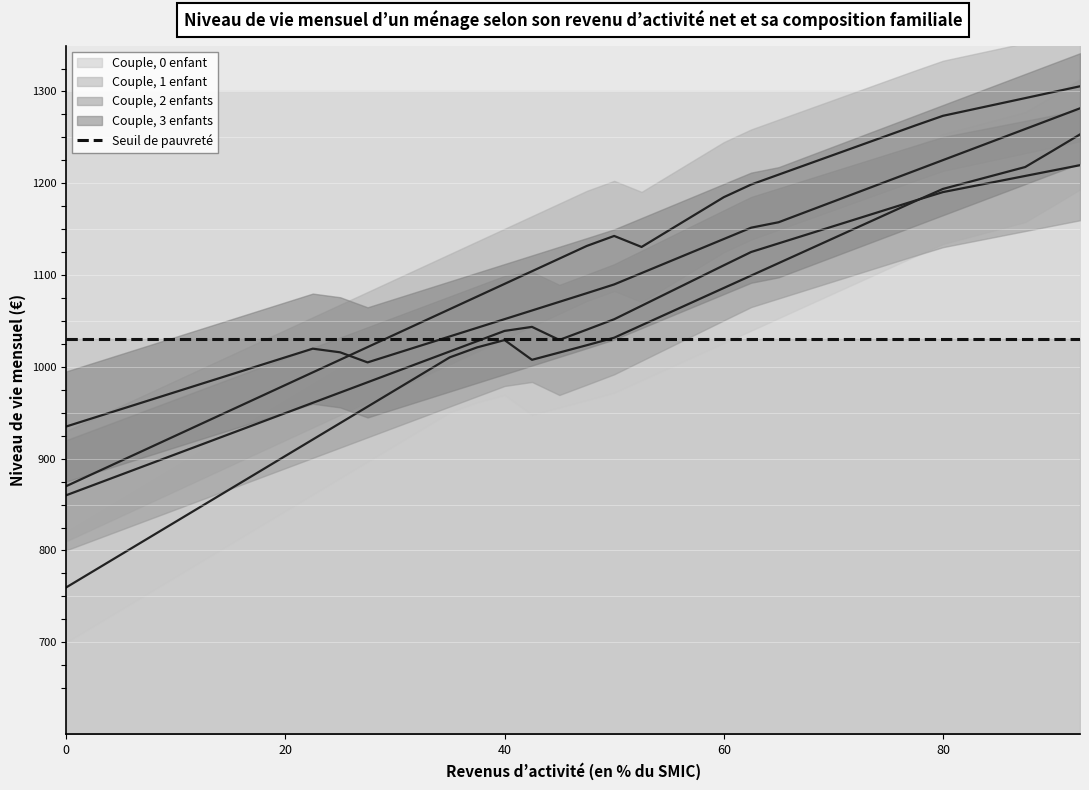

How many distinct data groups are displayed?

4